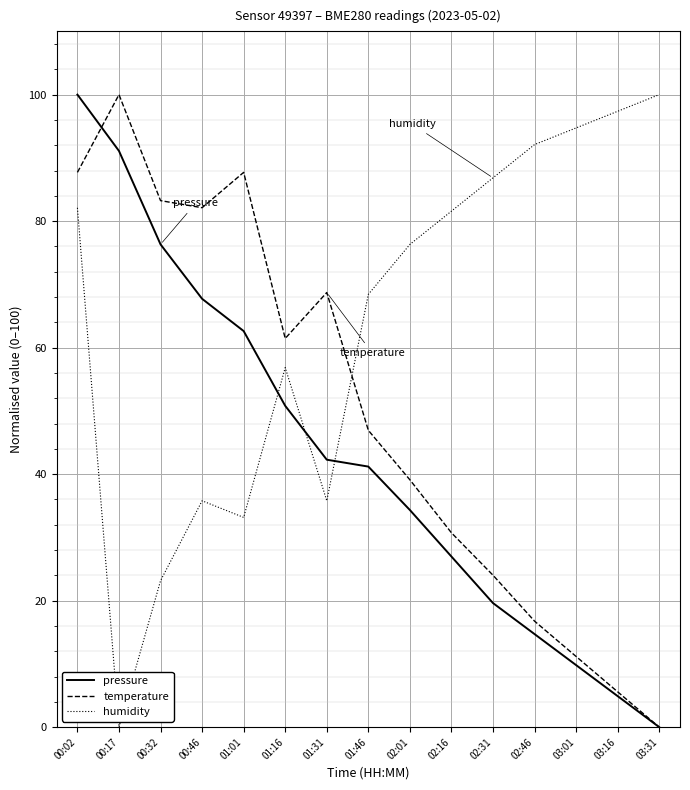

What is the difference between the second highest and minimum values in the humidity series?

97.4